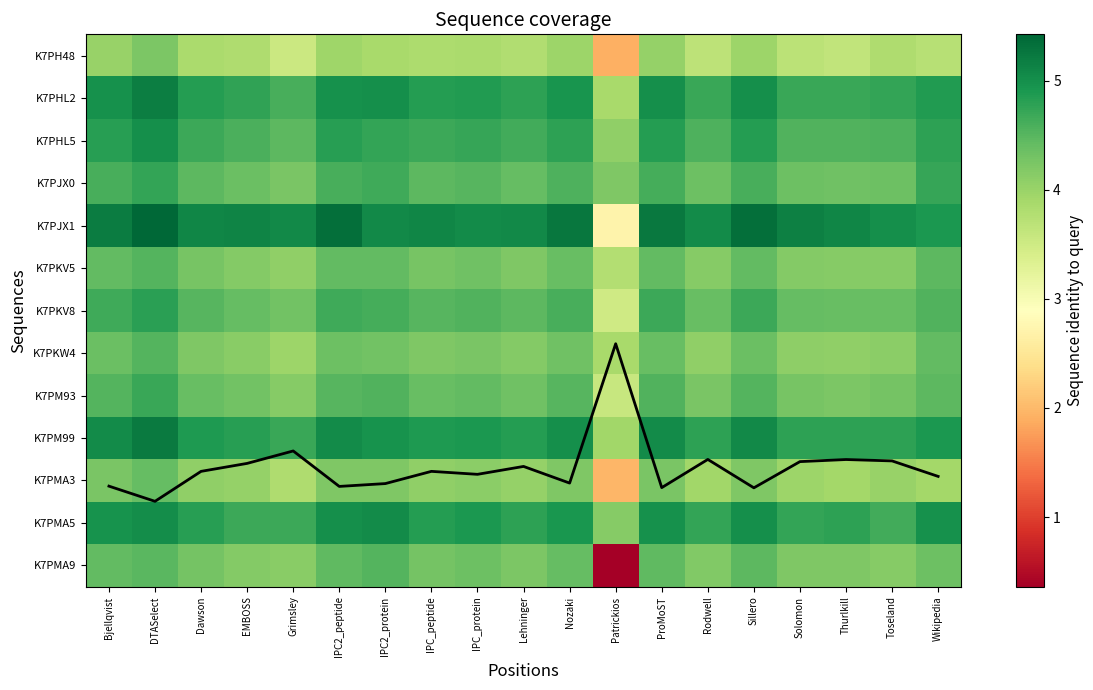

Where is K7PKV8 nearest to the value 4?

Grimsley